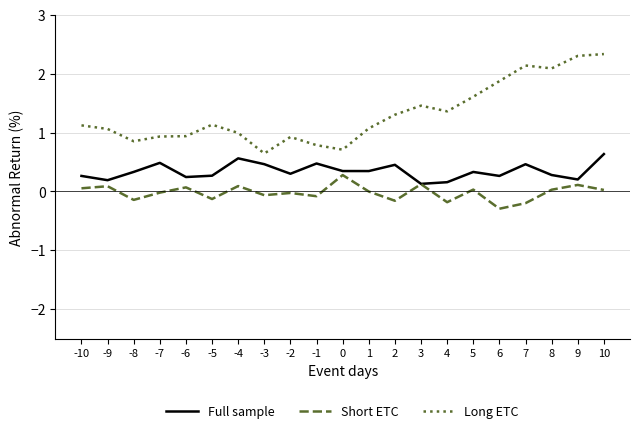

True or false: Long ETC and Short ETC cross at least once.

False